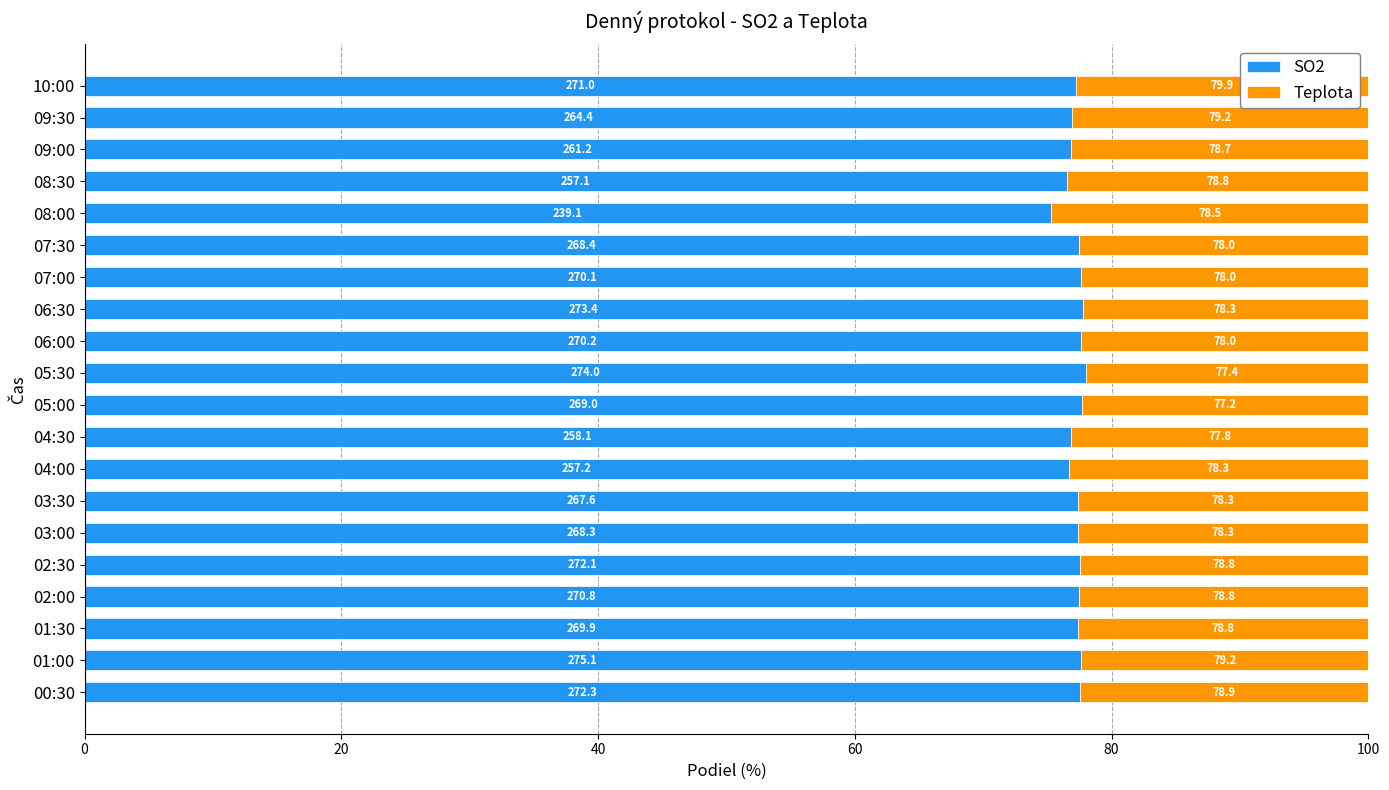

Reading left to right, list all the values displayed in this chart.

SO2: 77.5	77.6	77.4	77.5	77.6	77.4	77.4	76.6	76.8	77.7	78.0	77.6	77.7	77.6	77.5	75.3	76.5	76.8	76.9	77.2
Teplota: 22.5	22.4	22.6	22.5	22.4	22.6	22.6	23.4	23.2	22.3	22.0	22.4	22.3	22.4	22.5	24.7	23.5	23.2	23.1	22.8